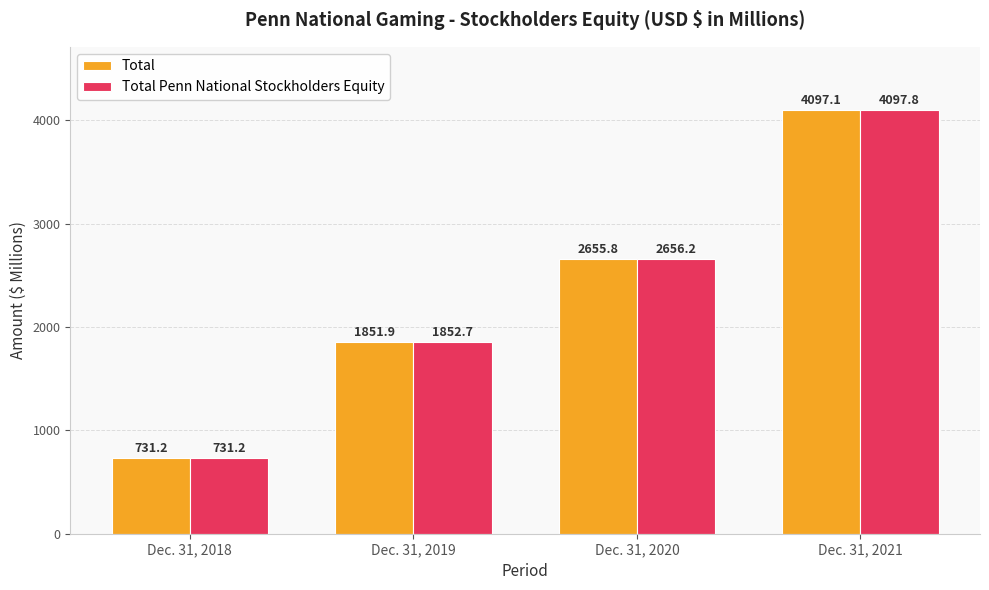

What is the value of the Total bar at the 1st from the left?

731.2